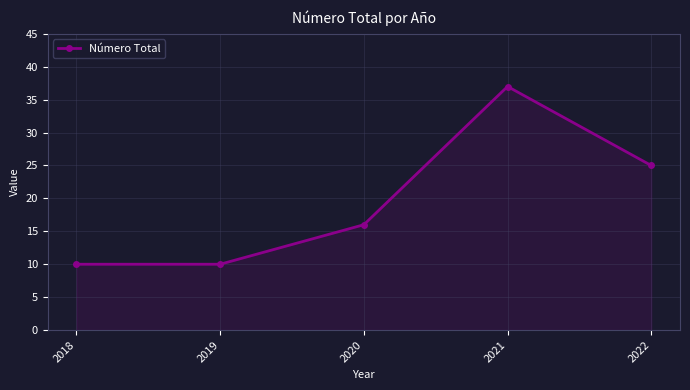

Does the chart have visible grid lines?

Yes